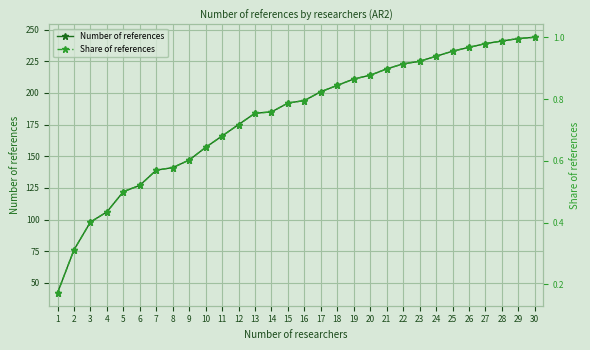

True or false: Number of references and Share of references intersect in this chart.

False